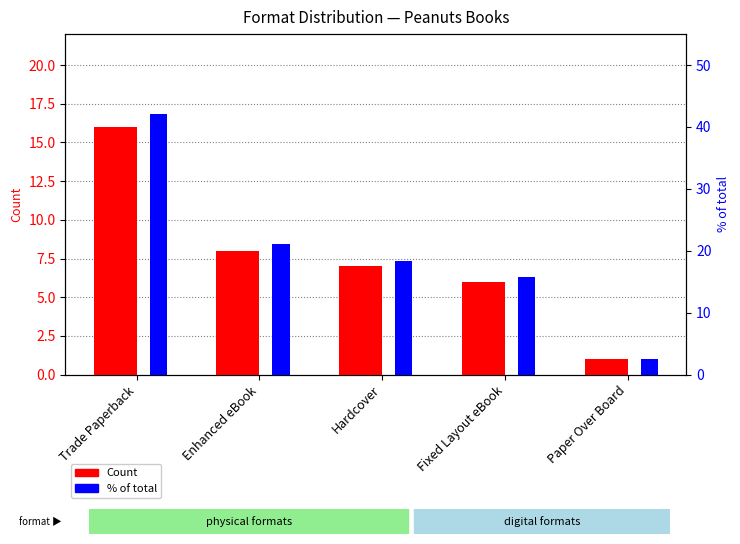

What is the total value across all series at Hardcover?

25.4